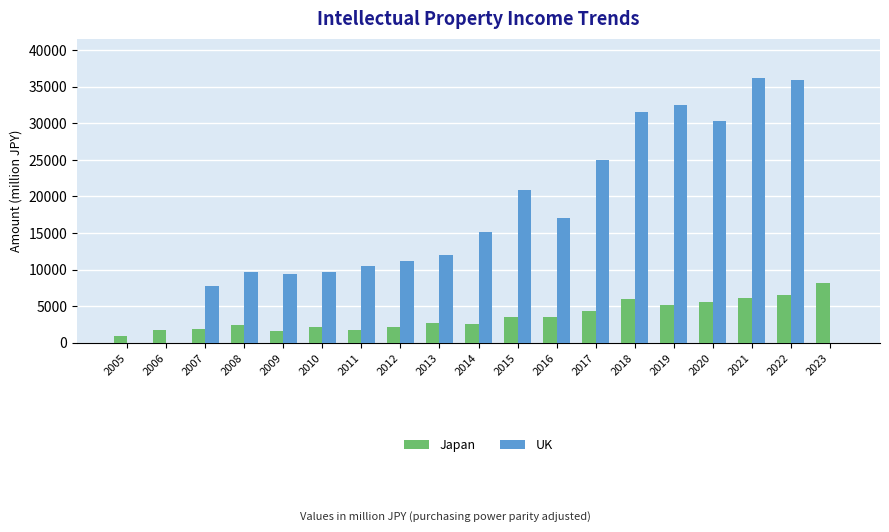

What is the sum of the Japan values at 2011 and 2022?

8214.2